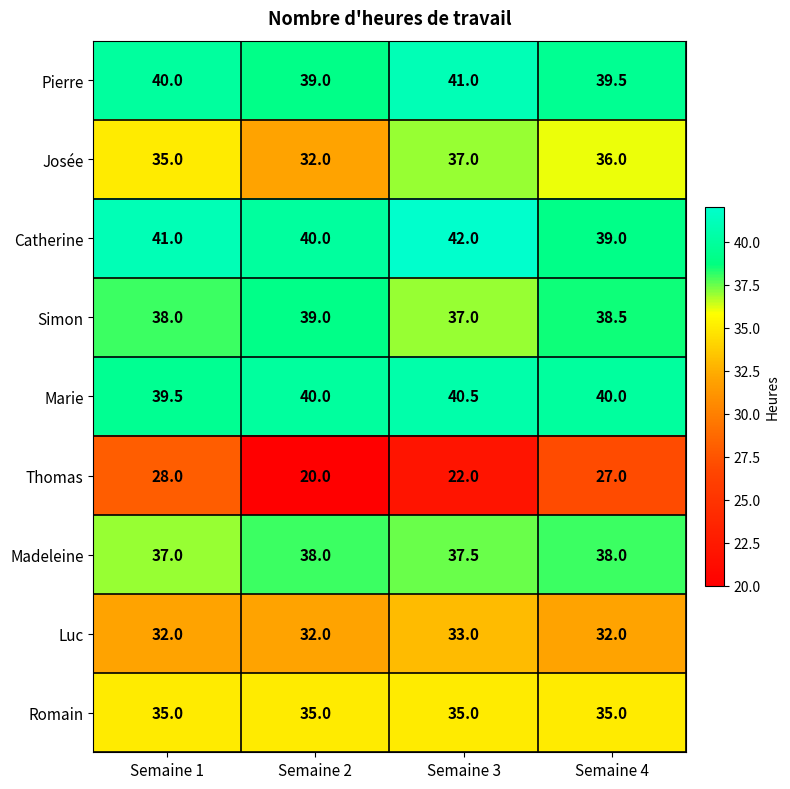

Count the Madeleine values in the range 37 to 38.

4